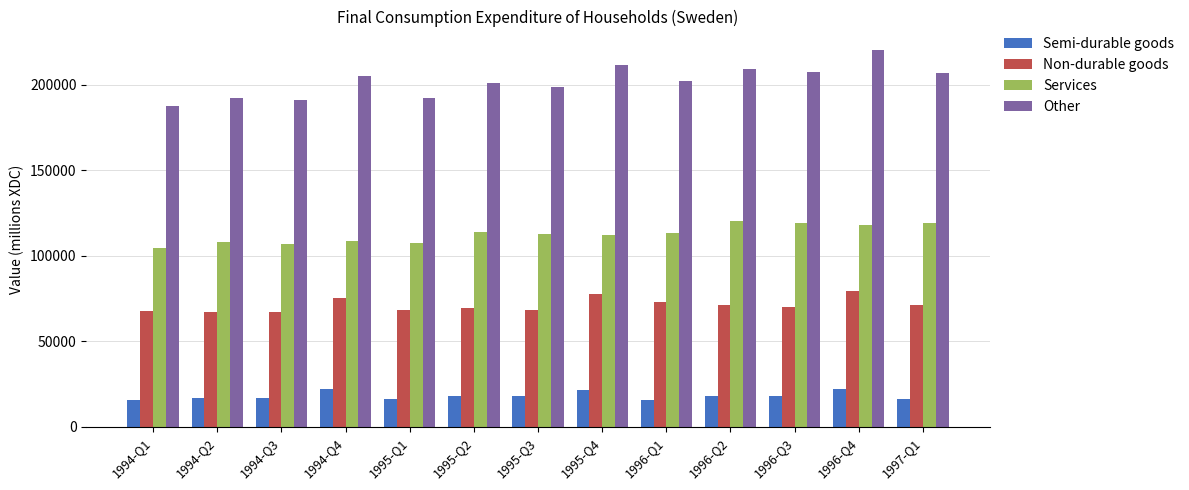

What is the difference between the highest and lowest values at 1996-Q1?

186368